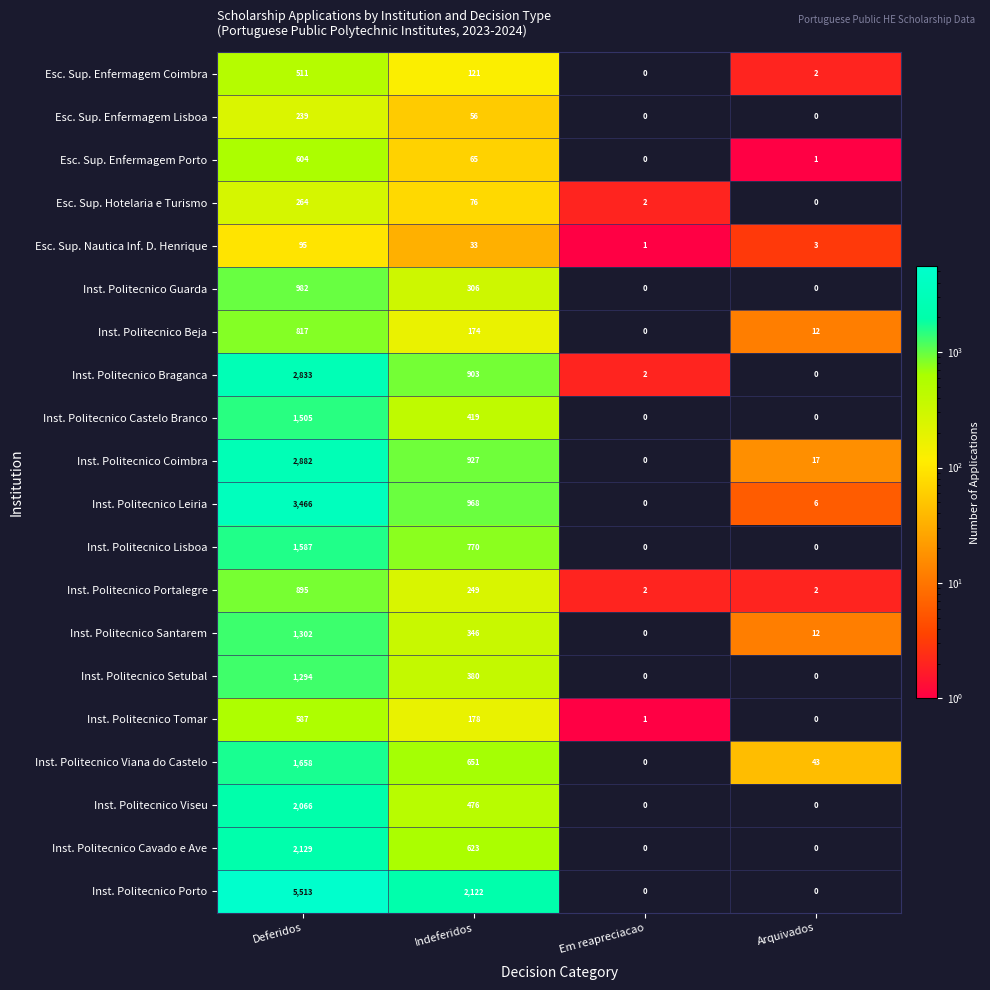

Is it true that Inst. Politecnico Cavado e Ave equals 2129 at Deferidos?

True